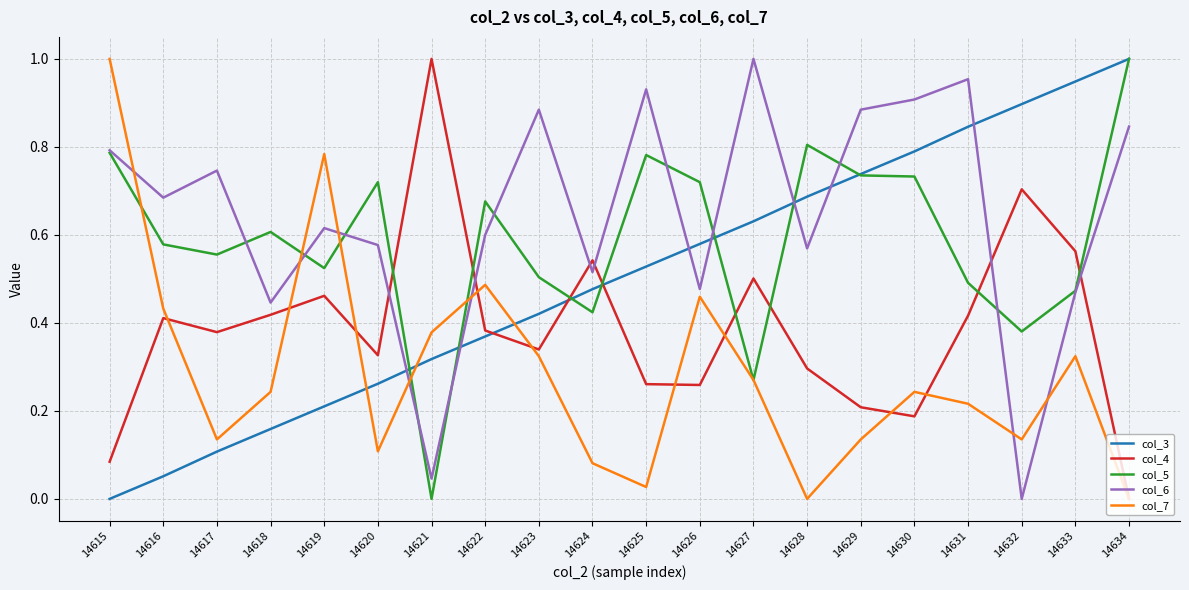

True or false: col_3 has more than 2 points higher than both neighbors.

False